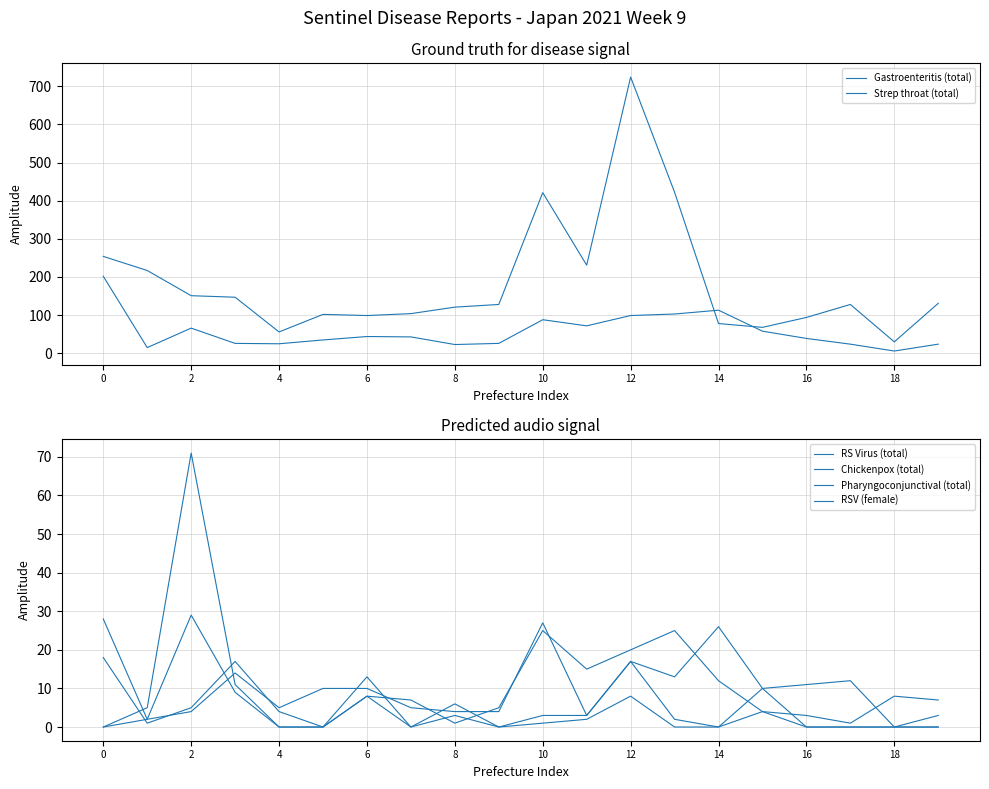

The Pharyngoconjunctival (total) series shows 4 at 2. True or false?

True